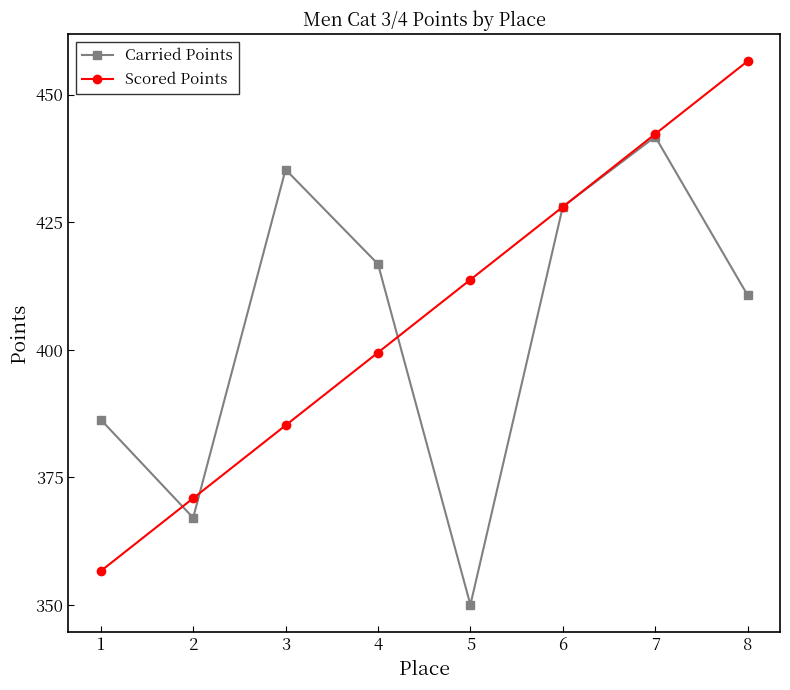

List the labels in order of Carried Points value, largest first.

7, 3, 6, 4, 8, 1, 2, 5